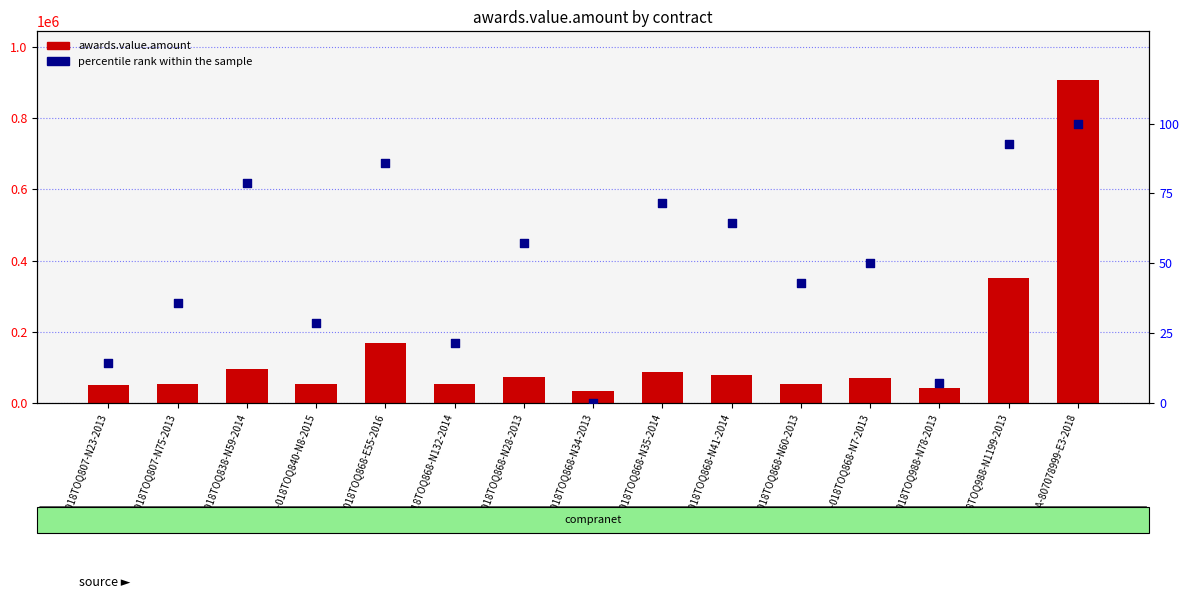

Which series has the largest total across all categories?

awards.value.amount